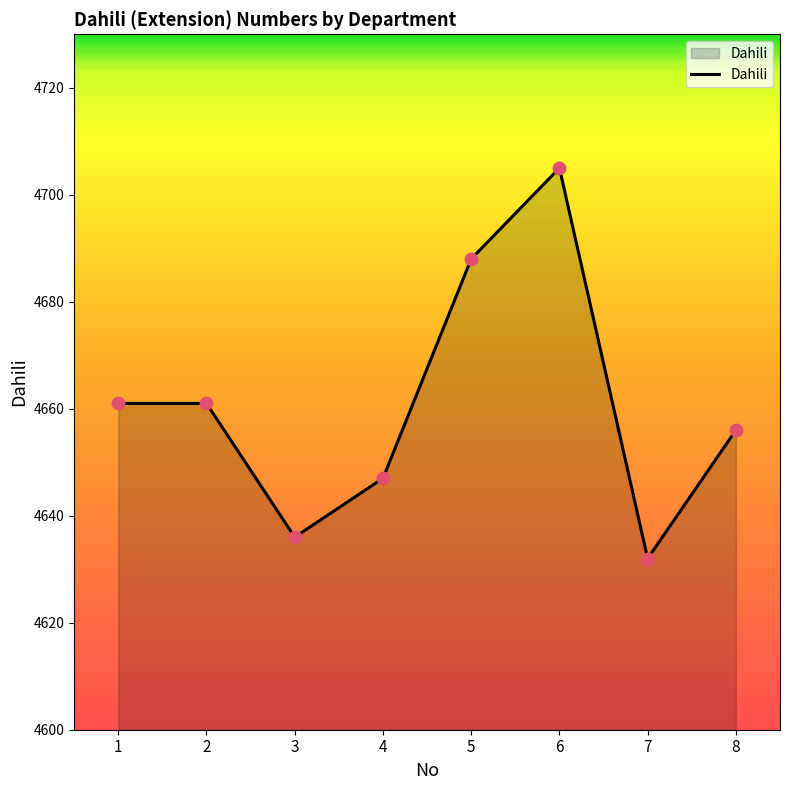

Approximately how many times larger is the value at 7 compared to 1?

1.0